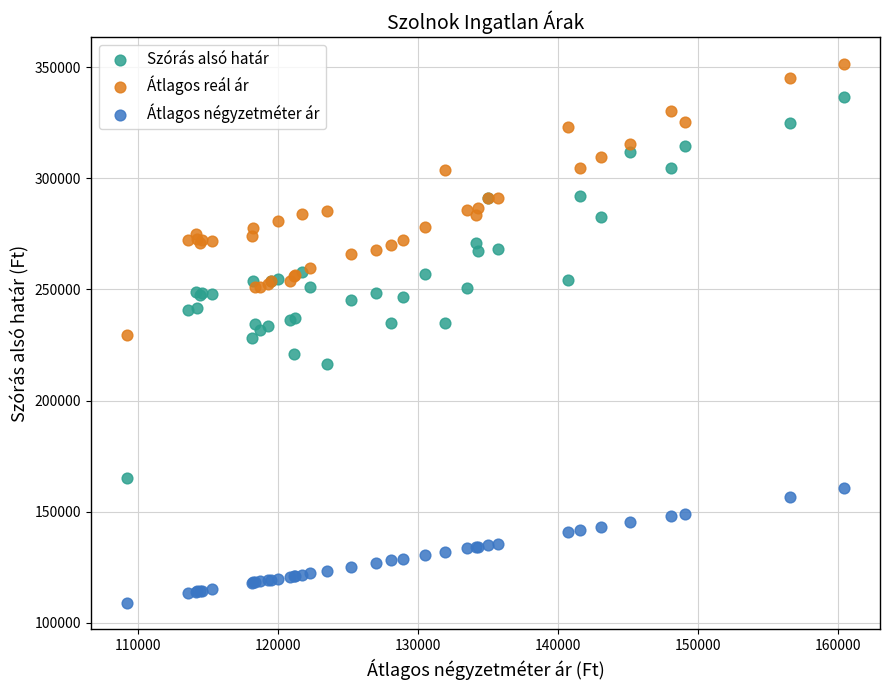

Which series has the widest spread of Y values?

Szórás alsó határ